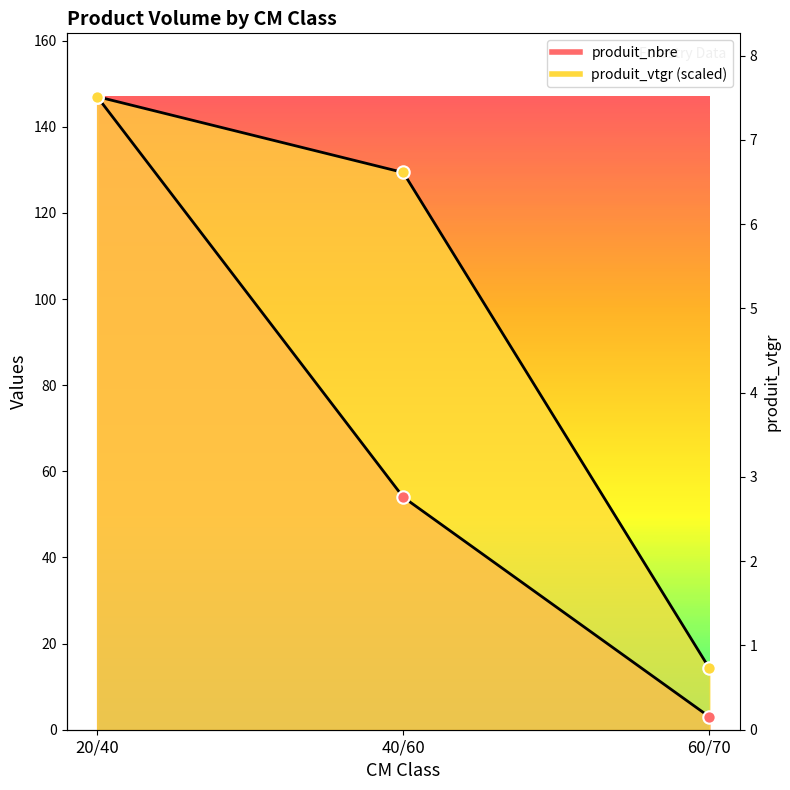

Is the value of produit_vtgr at 60/70 greater than the value of produit_nbre at 60/70?

Yes